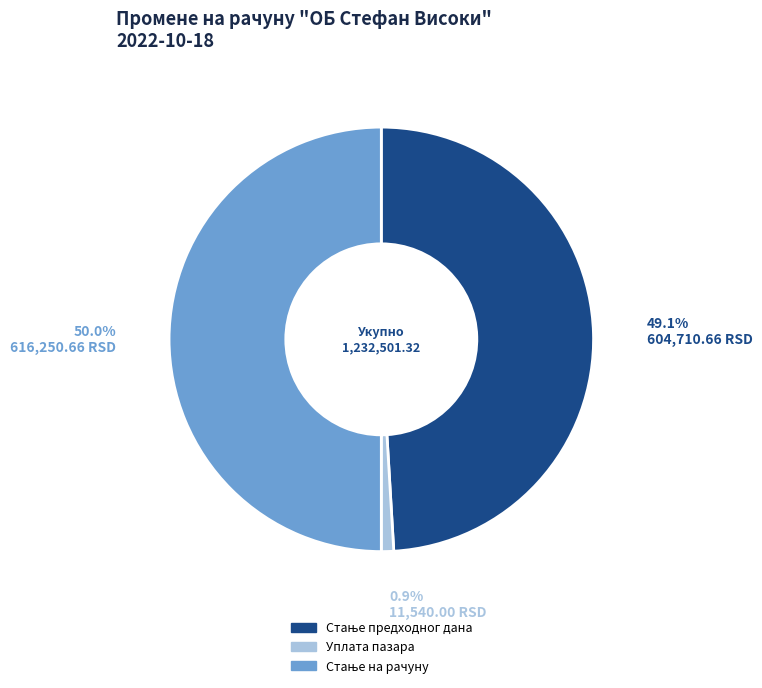

Is Уплата пазара the majority of the pie?

No